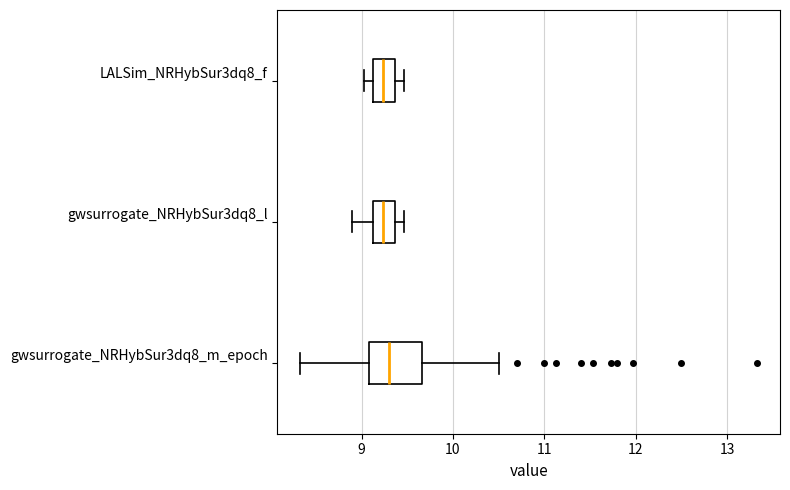

Reading bottom to top, read every box against the x-axis: the position of its median line, the range the box covers, and the ends of its whiskers. The values are not printed on the chart, so give them approximately, as read against the axis.

gwsurrogate_NRHybSur3dq8_m_epoch: median 9.3, box 9.1 to 9.7, whiskers 8.3 to 10.5
gwsurrogate_NRHybSur3dq8_l: median 9.2, box 9.1 to 9.4, whiskers 8.9 to 9.5
LALSim_NRHybSur3dq8_f: median 9.2, box 9.1 to 9.4, whiskers 9.0 to 9.5